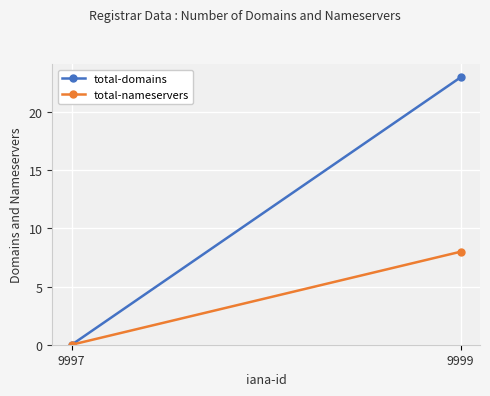

What are all the series names shown in the legend?

total-domains, total-nameservers